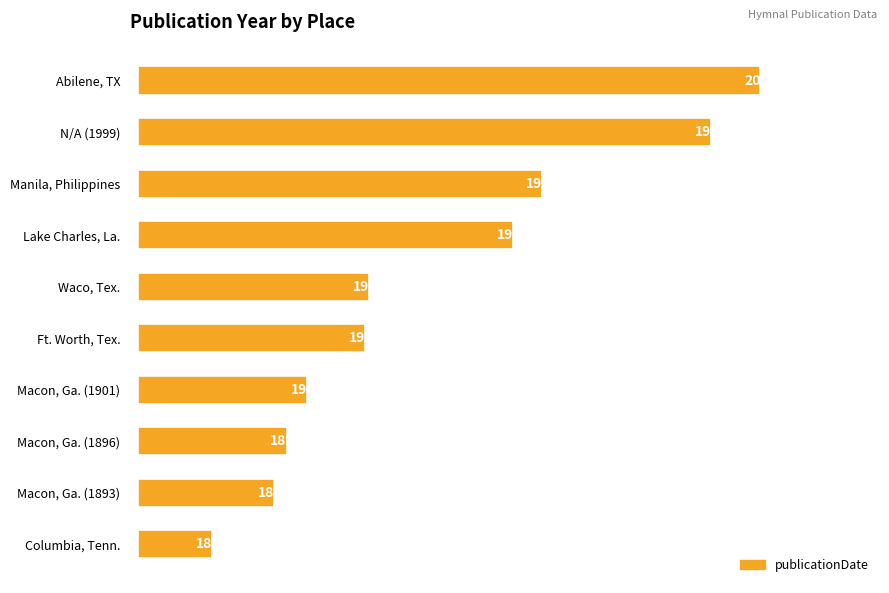

Is it true that the value at Lake Charles, La. is 25?

False